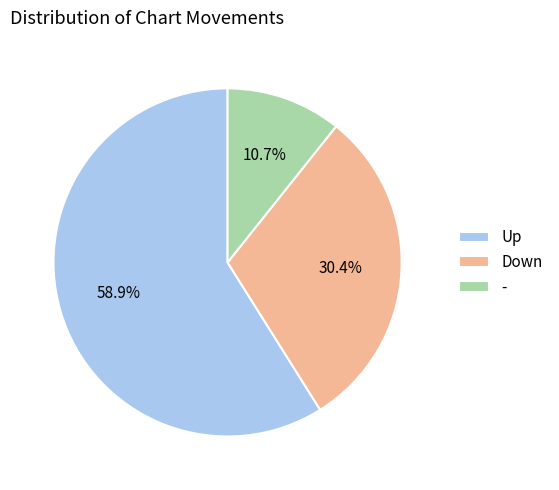

Is there a majority slice in this chart?

Yes